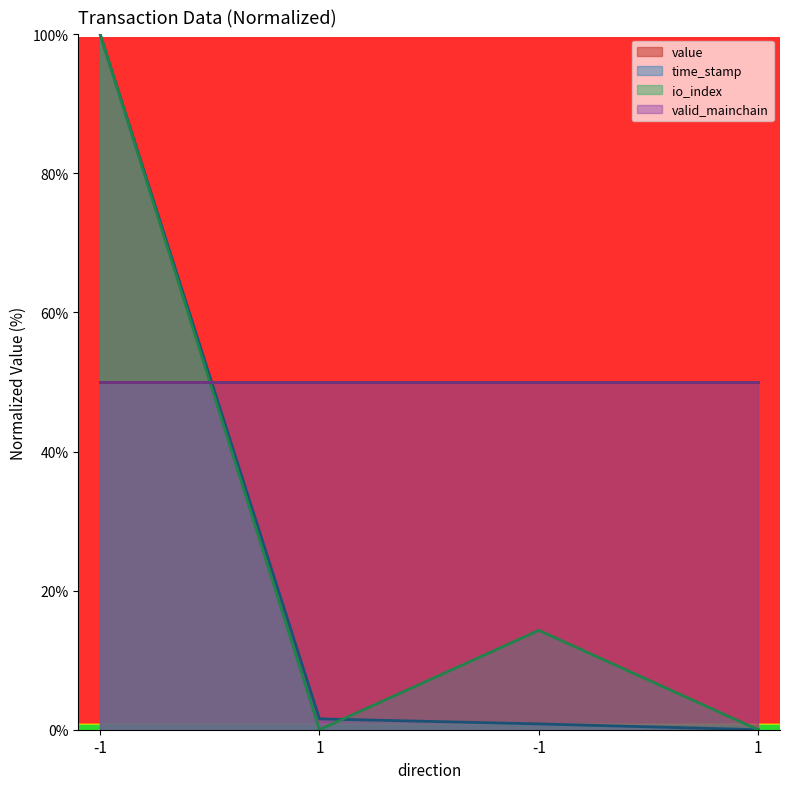

Is the value of time_stamp at -1 greater than the value of io_index at -1?

No